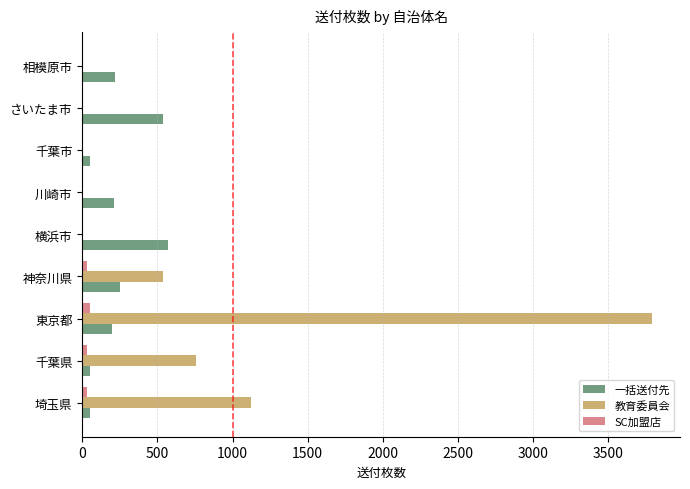

Which series has the largest range (max minus min)?

教育委員会